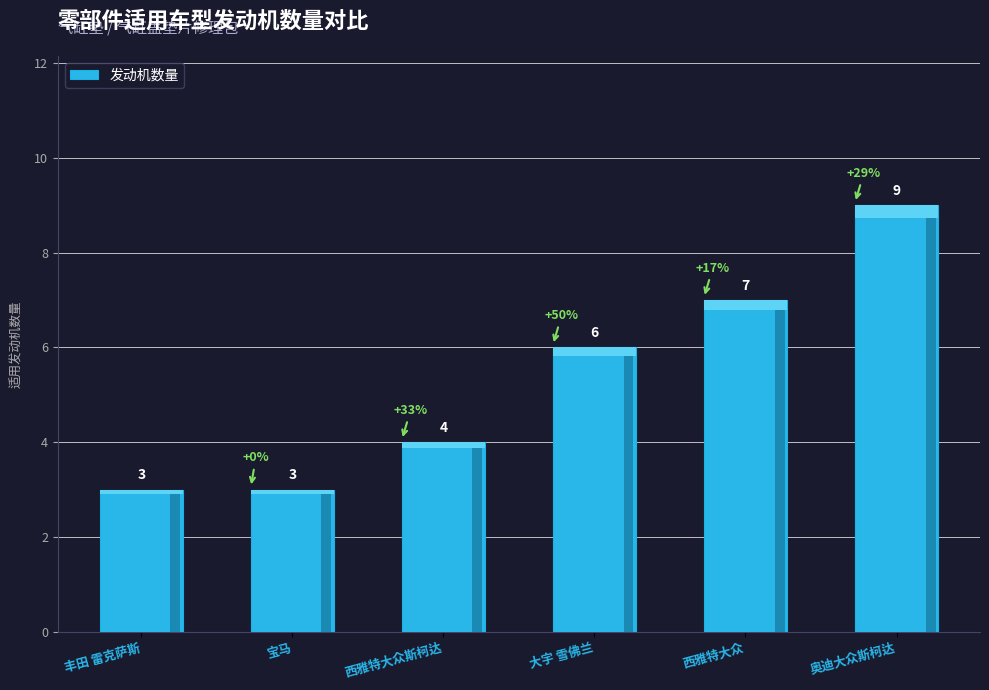

What is the change in value from 丰田 雷克萨斯 to 西雅特大众斯柯达?

+1